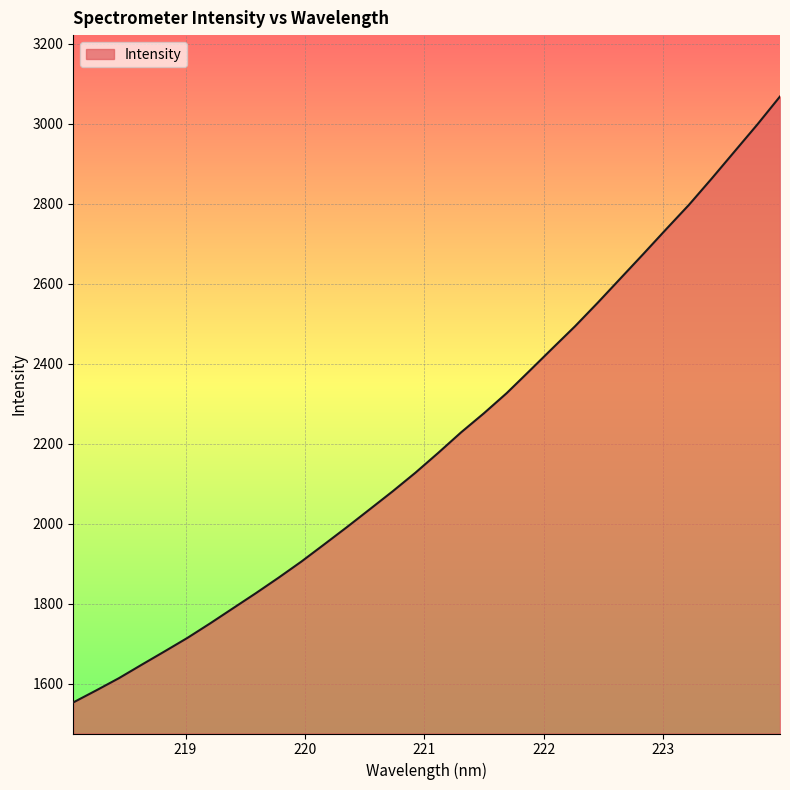

What is the difference between the maximum and minimum values?

1514.2